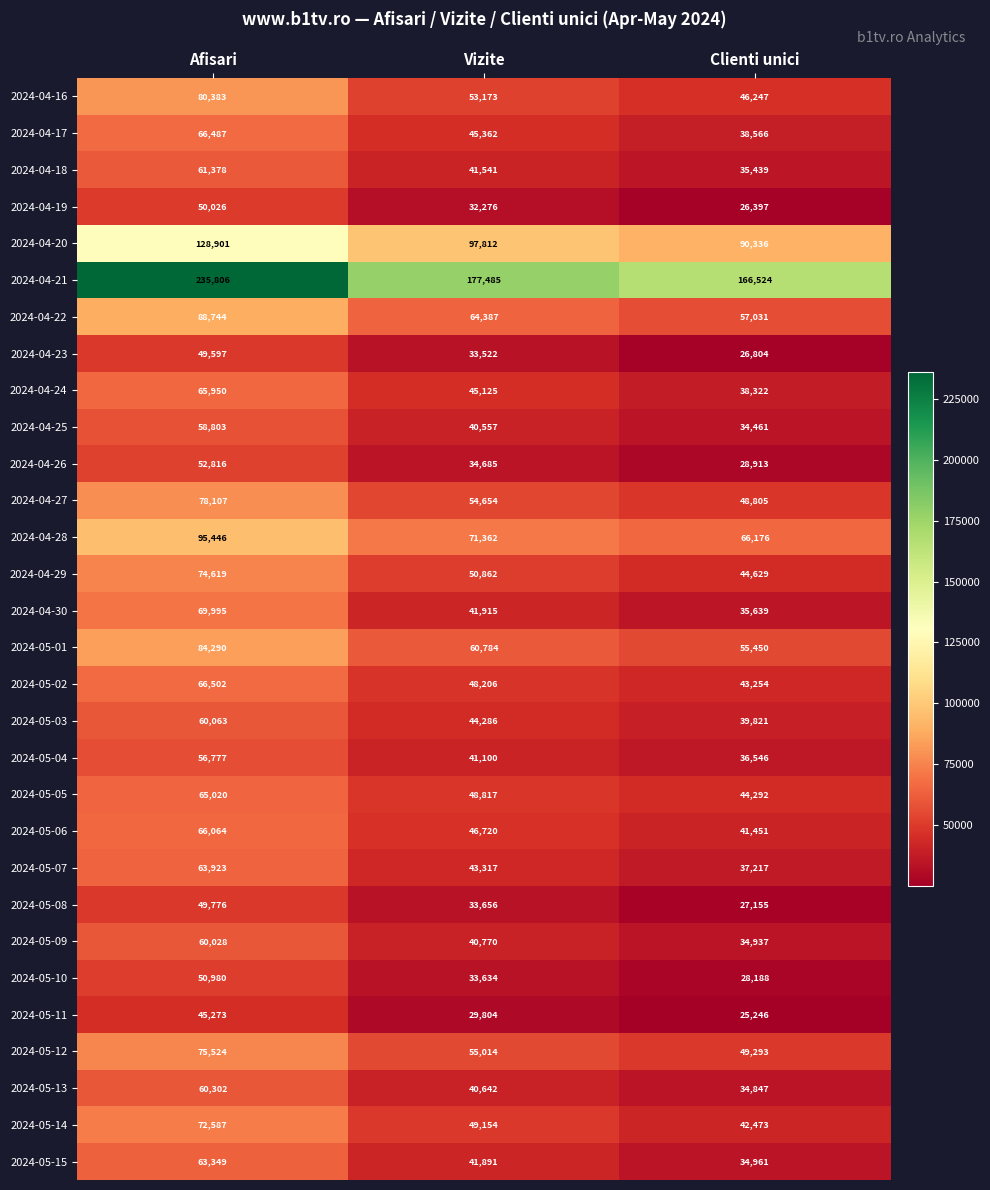

What is the minimum value for 2024-04-28?

66176